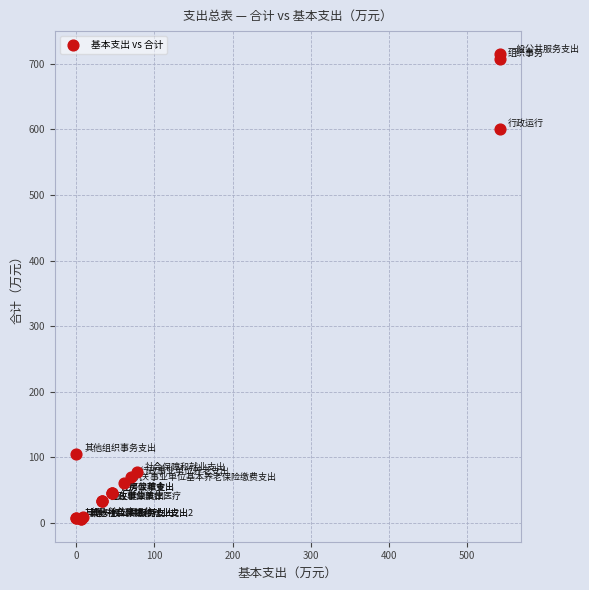

What Y value in the scatter plot is closest to 360?

601.2